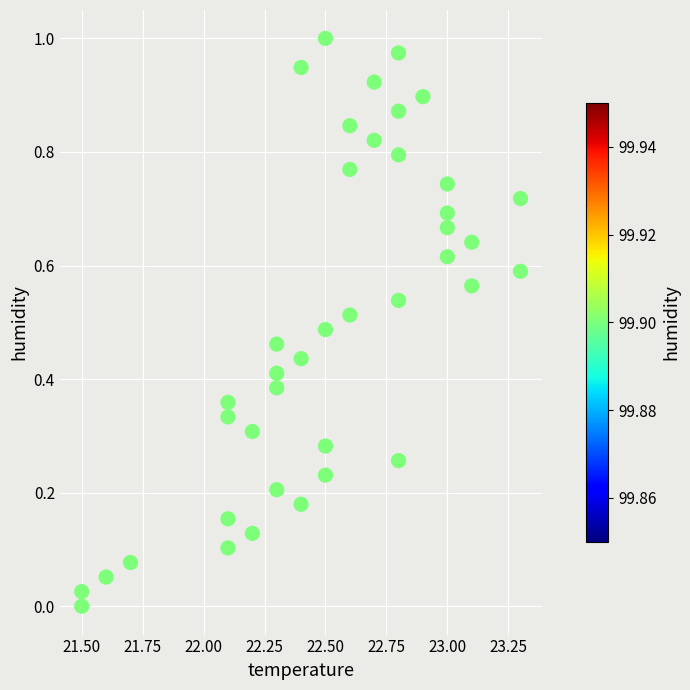

What is the range of X values (max minus min)?

1.8